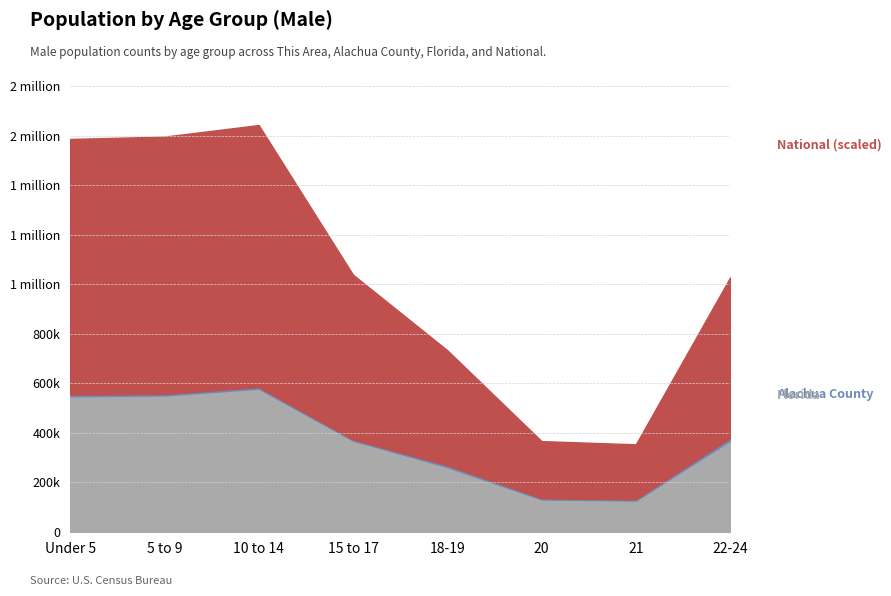

True or false: National and Alachua County cross at least once.

False